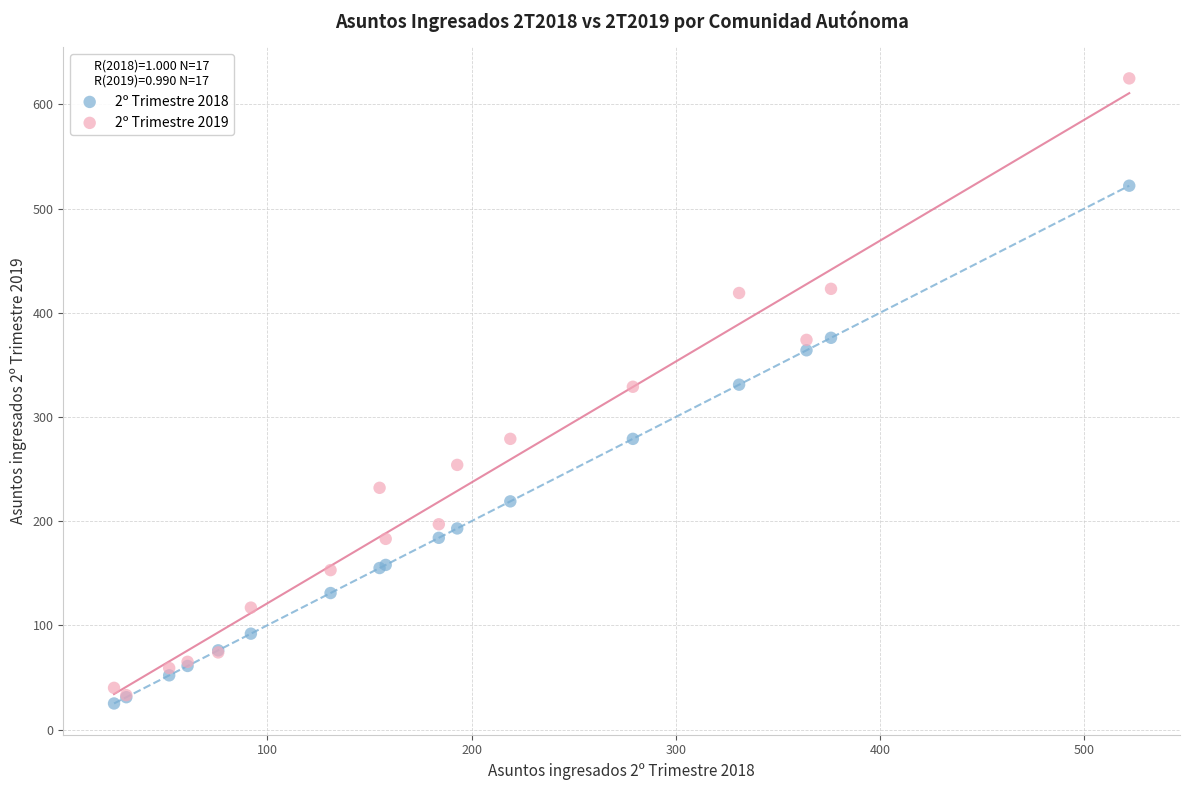

Which series has the widest spread of Y values?

2º Trimestre 2019